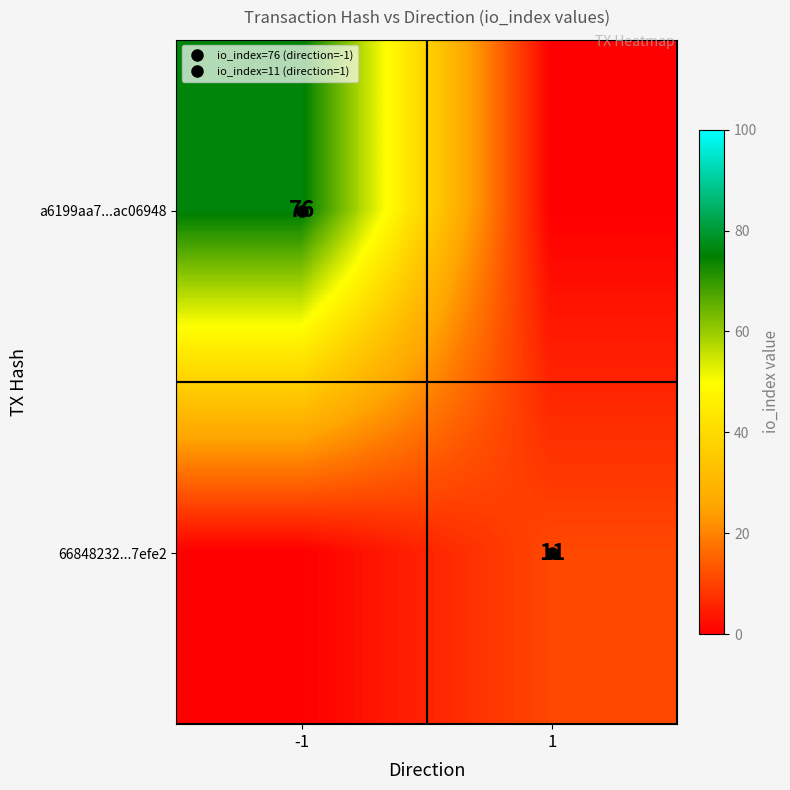

At how many categories does at least one series exceed 9?

2